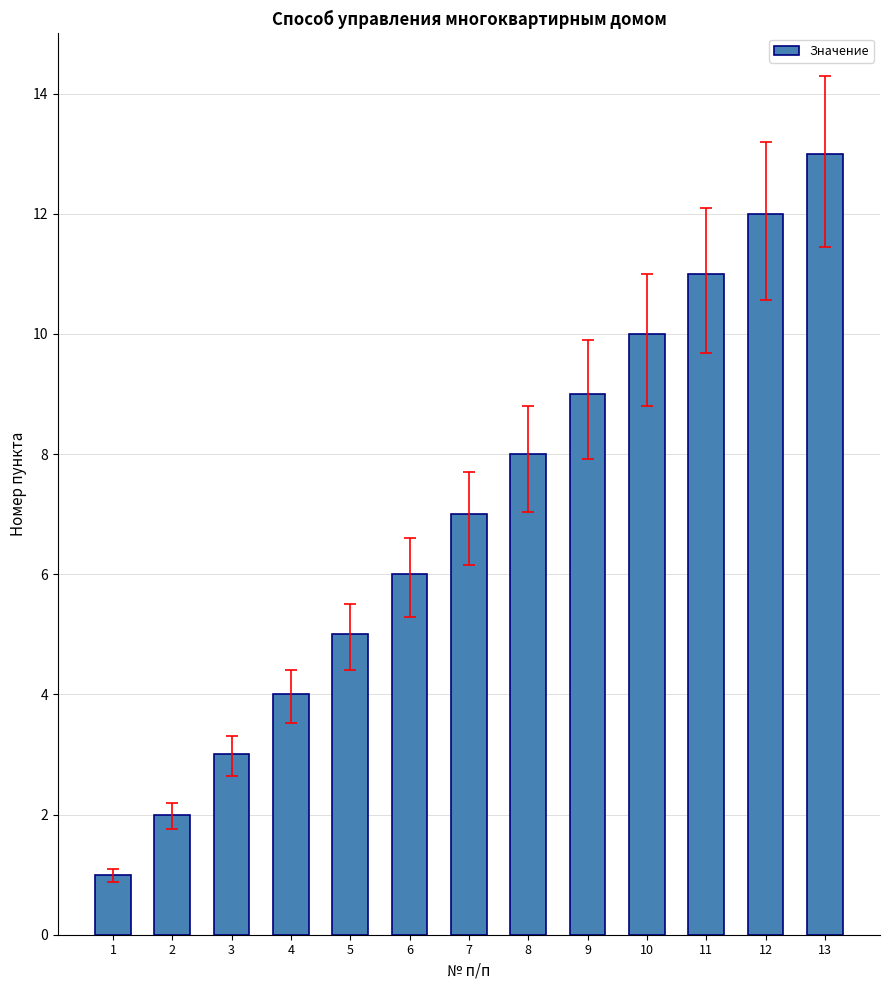

Reading left to right, transcribe all the data shown in this chart.

1	2	3	4	5	6	7	8	9	10	11	12	13